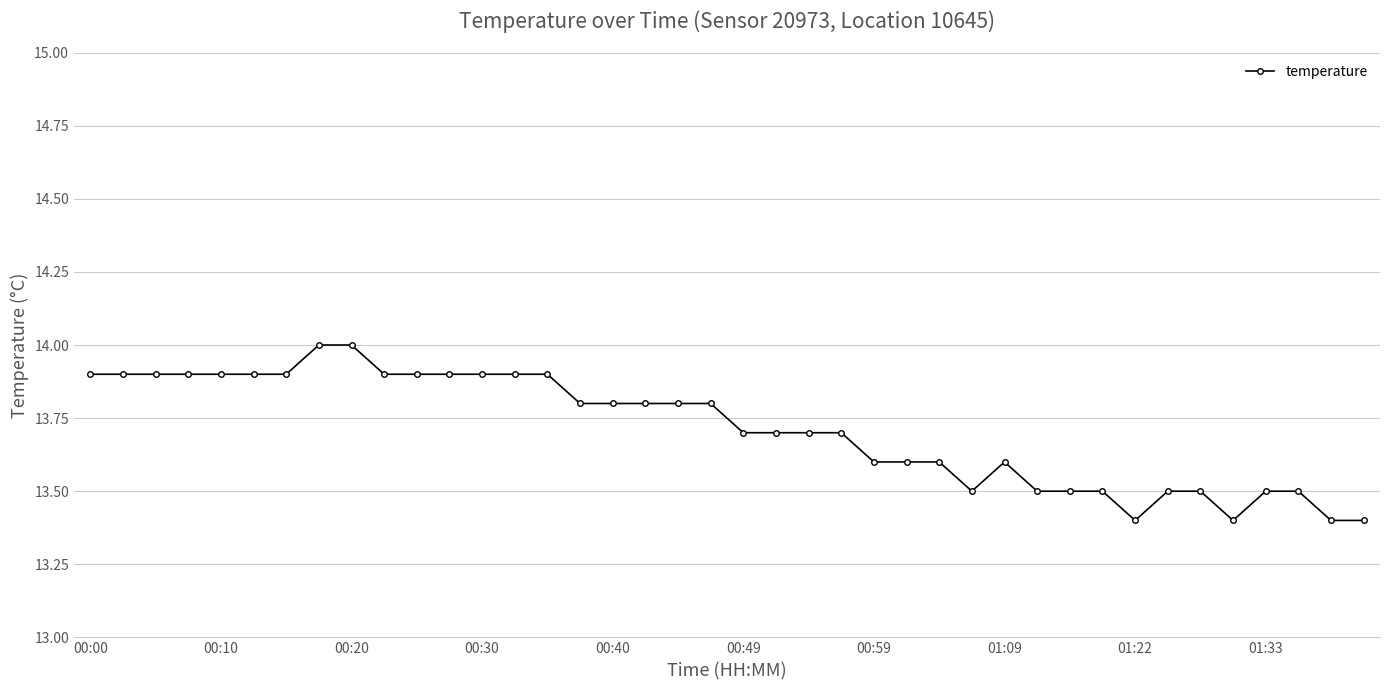

What is the smallest value displayed?

13.4